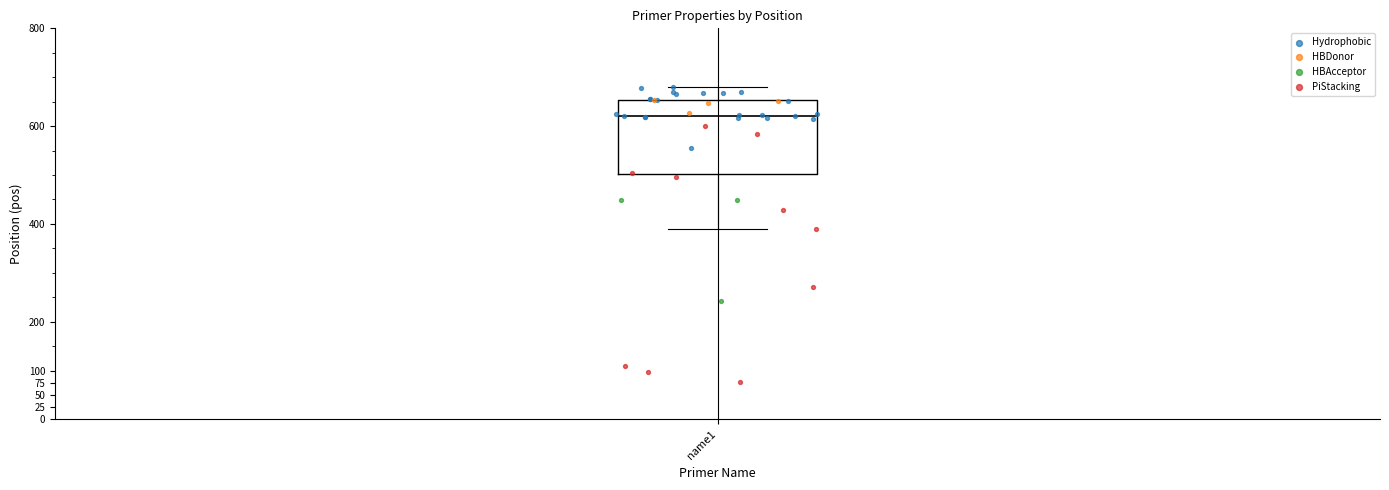

Where is the upper edge of the box for name1 on the y-axis? The values are not printed on the chart, so give them approximately, as read against the axis.

655